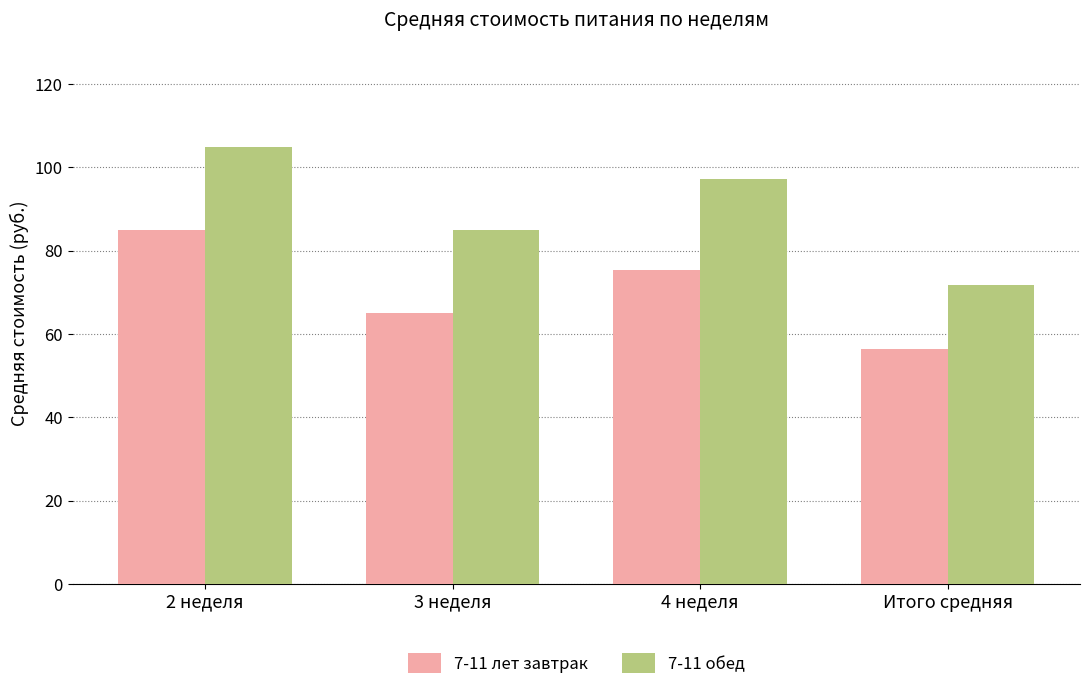

At how many categories does at least one series exceed 103?

1